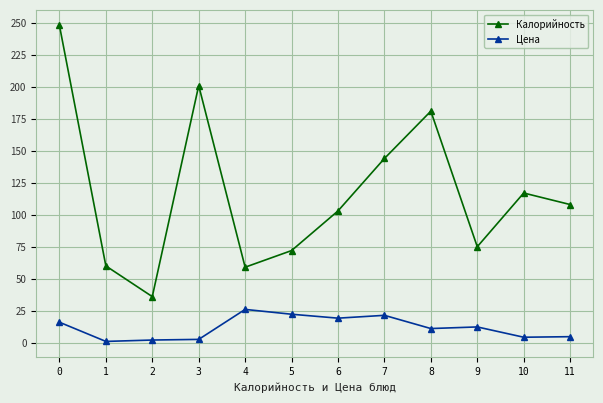

Rank the series by their maximum value, from highest to lowest.

Калорийность, Цена